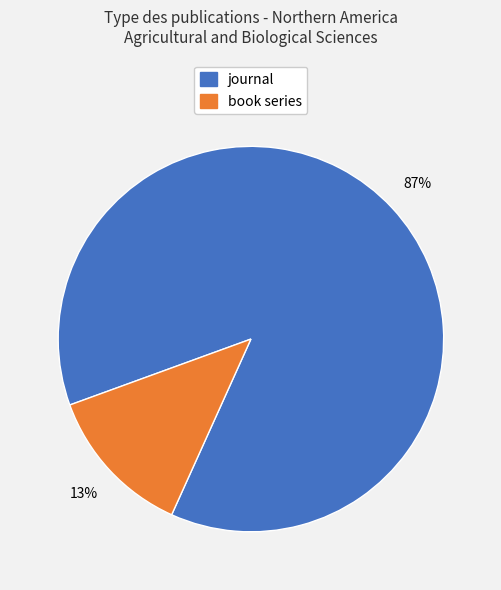

Do journal and book series together represent more than half of the pie?

Yes